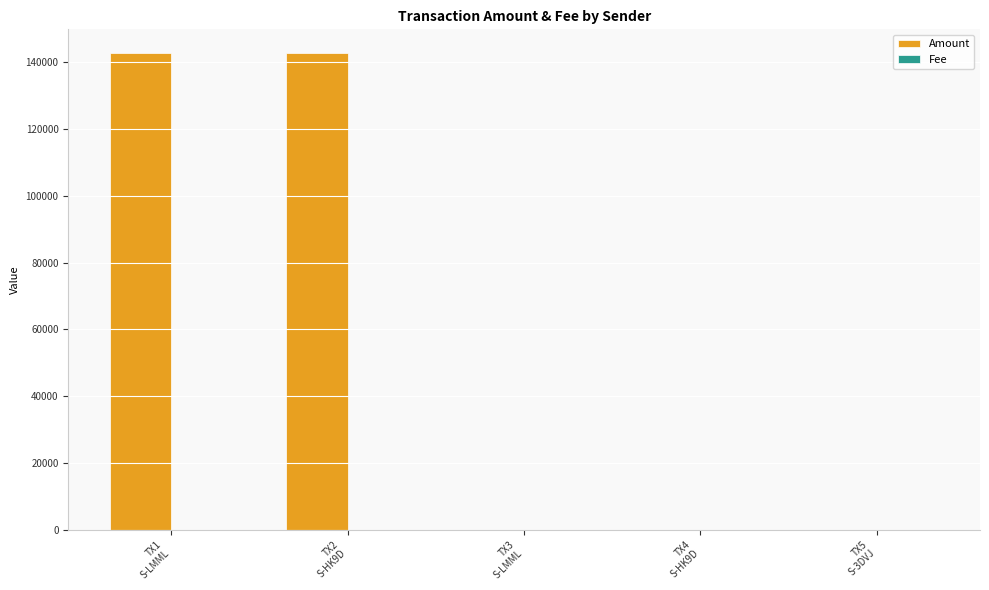

Which series has the largest total across all categories?

Amount